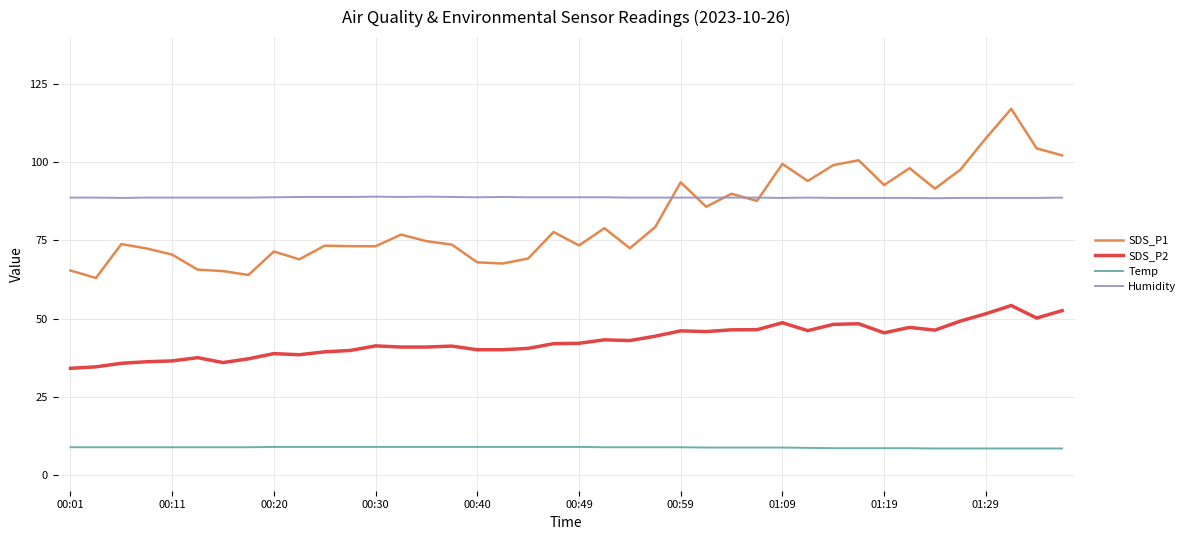

Which series has the largest total across all categories?

Humidity